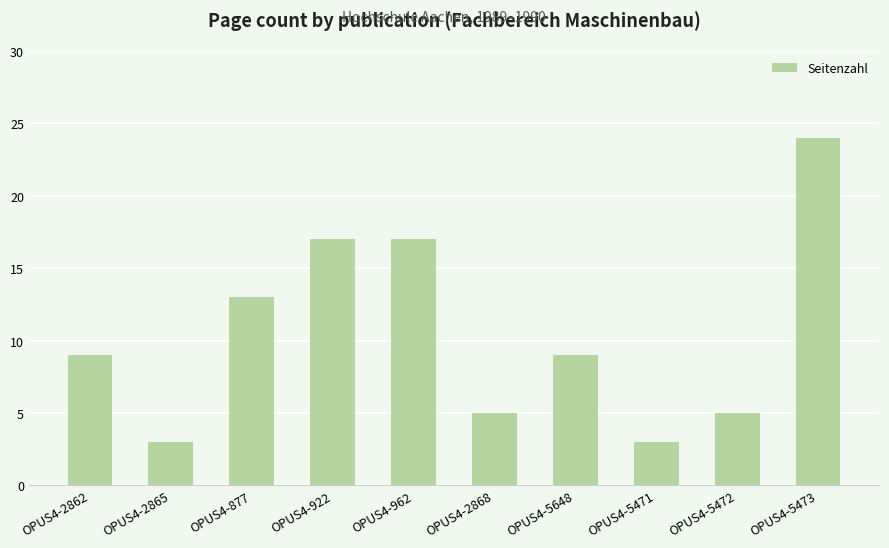

What is the label of the 9th bar from the right?

OPUS4-2865